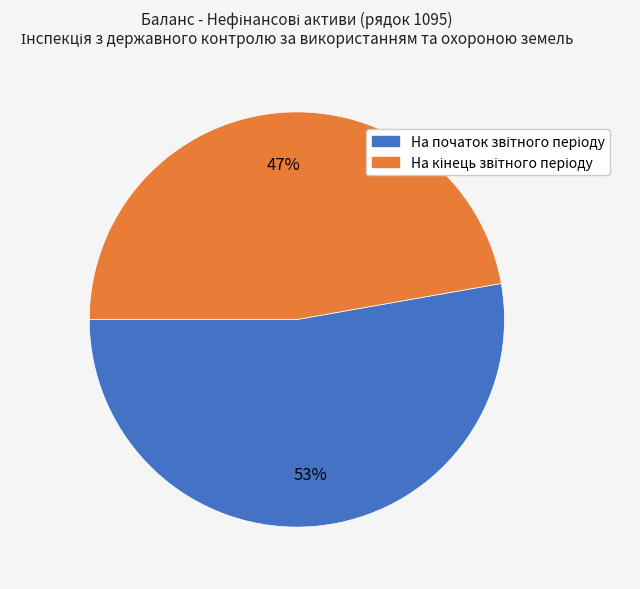

To the nearest percent, what is the average slice percentage?

50%